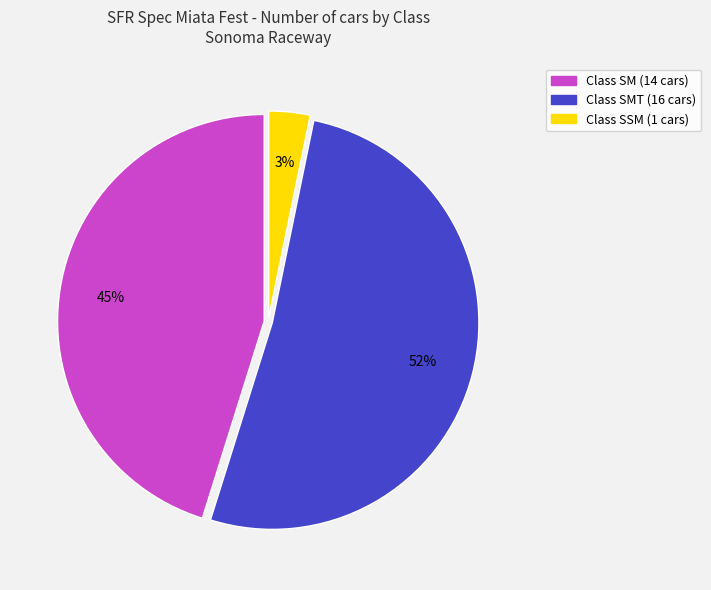

To the nearest percent, what is the average slice percentage?

33%